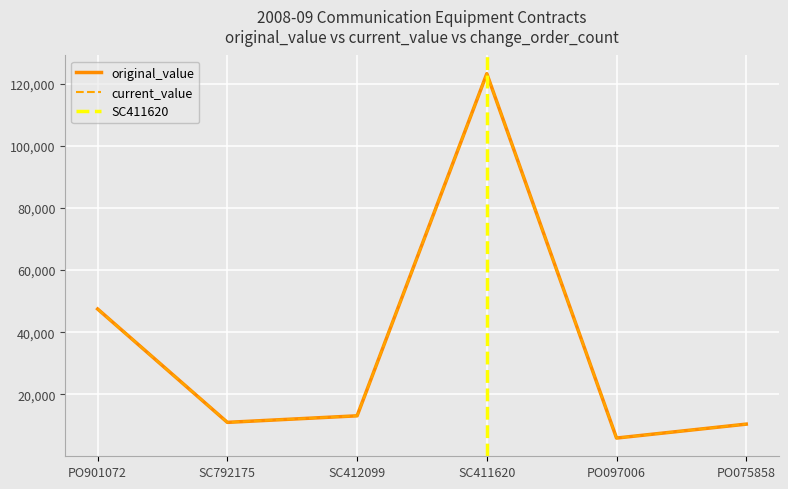

True or false: current_value and original_value intersect in this chart.

False